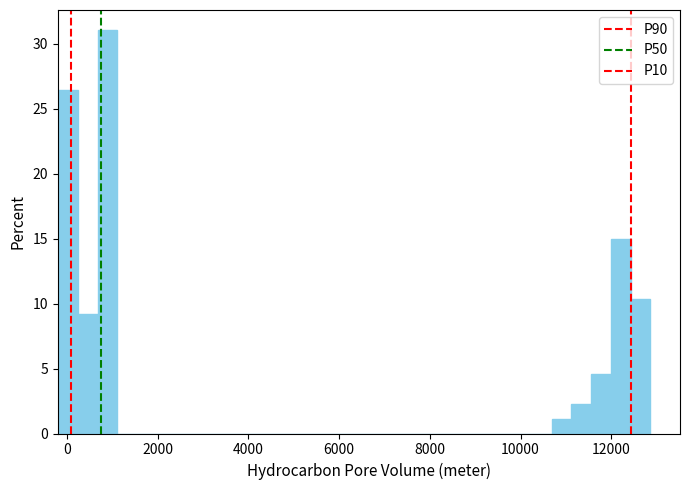

Around what value on the x-axis is the tallest bar? Give the approximate position of its centre, as read against the axis.

800